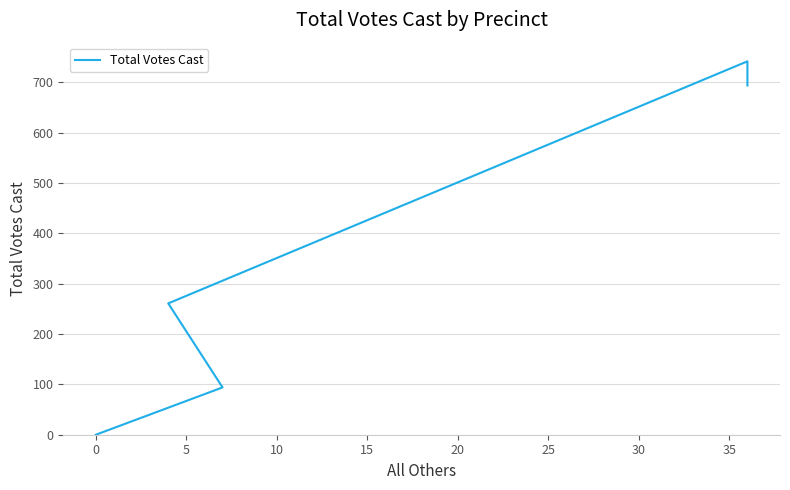

Is it true that the value at −5 is 1072?

False